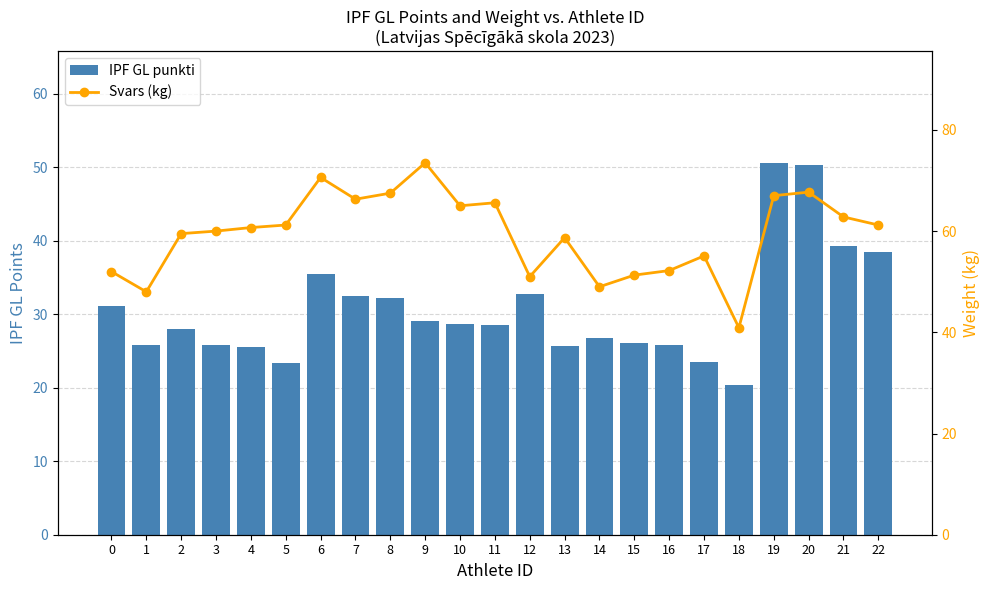

Reading left to right, what are all the values shown in this chart?

IPF GL punkti: 31.1	25.9	28.1	25.8	25.6	23.3	35.5	32.5	32.2	29.1	28.7	28.6	32.8	25.7	26.8	26.1	25.9	23.5	20.4	50.6	50.4	39.3	38.4
Svars (kg): 52.0	48.0	59.5	60.0	60.7	61.2	70.6	66.3	67.5	73.5	65.0	65.6	51.0	58.7	49.0	51.3	52.2	55.1	40.9	67.0	67.7	62.8	61.2